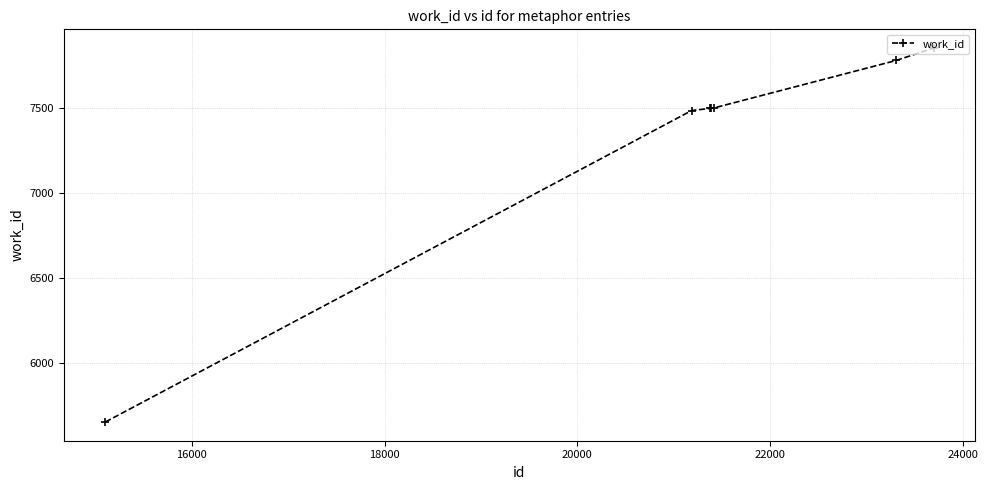

What is the value of the 3rd point from the left?

7498